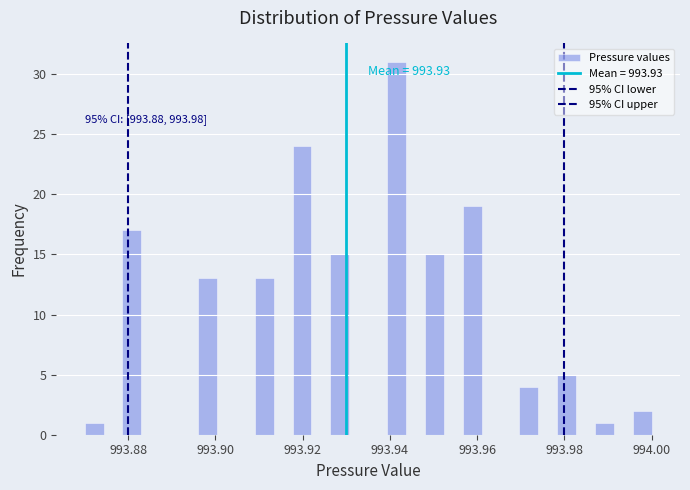

Read against the x-axis, roughly where is the centre of the tallest bar?

993.942